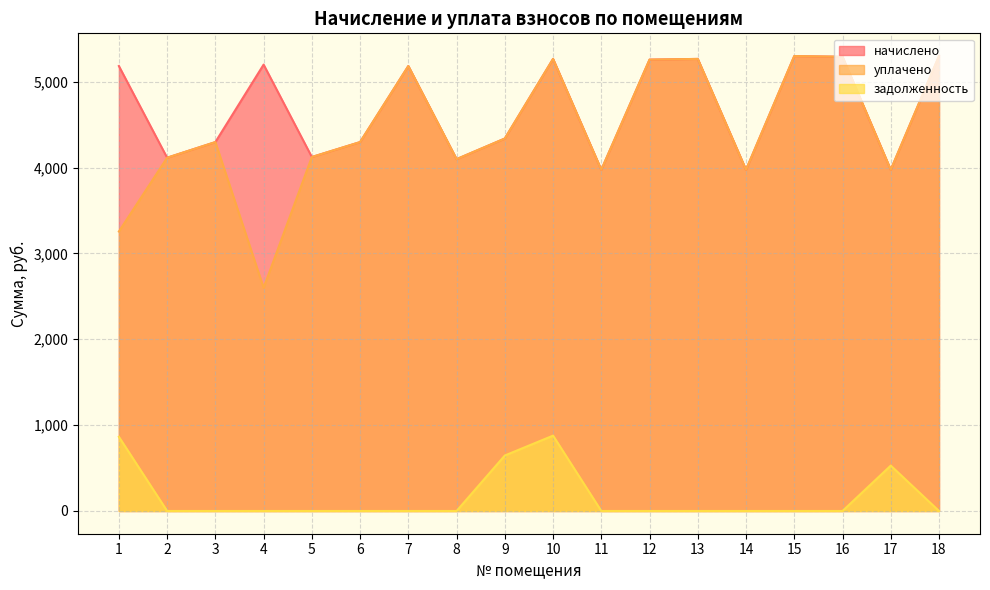

Is it true that уплачено equals 7106.0 at 3?

False